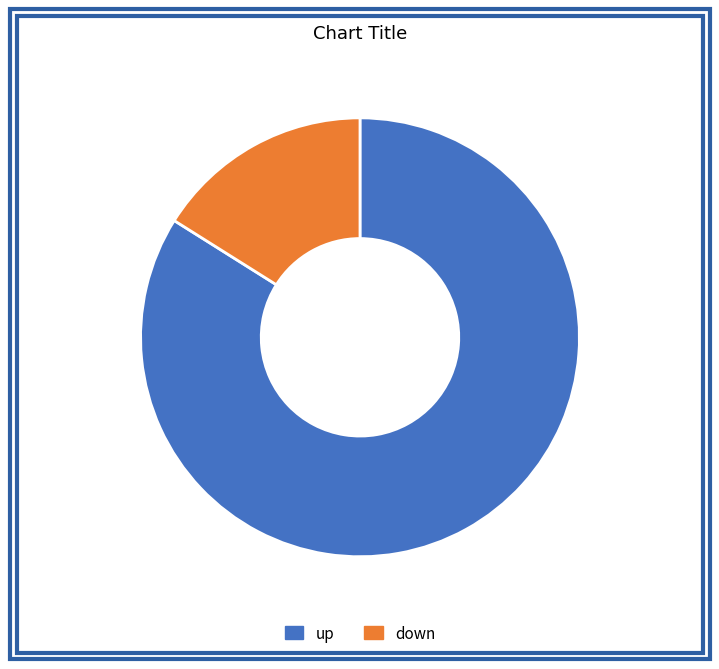

Is there a majority slice in this chart?

Yes